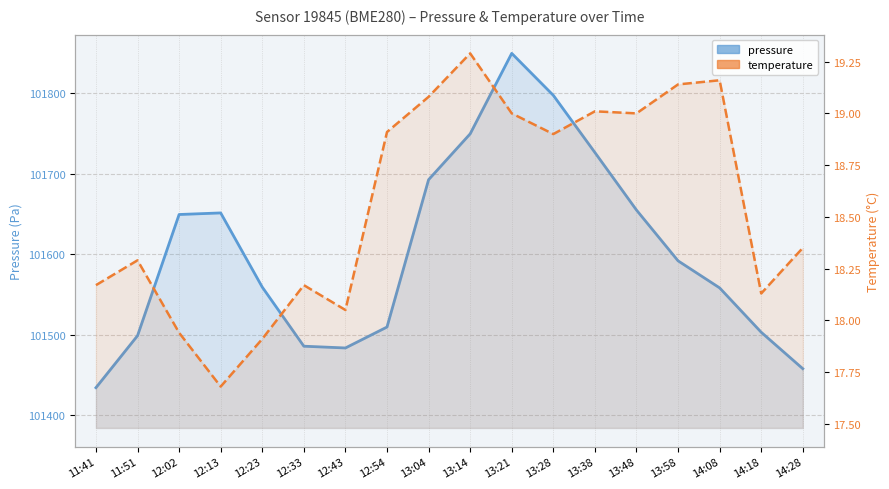

At how many categories does at least one series exceed 18374?

18